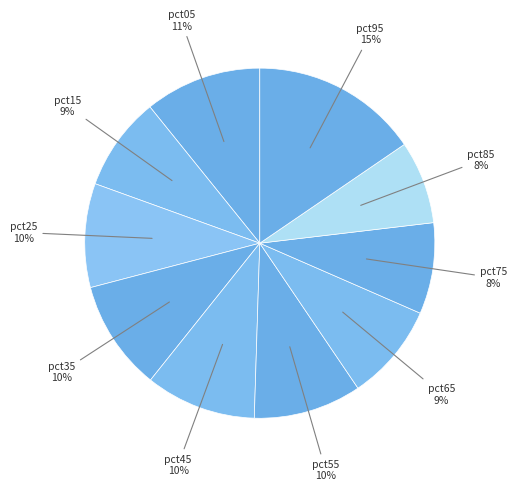

What is the smallest slice in the pie chart?

pct85